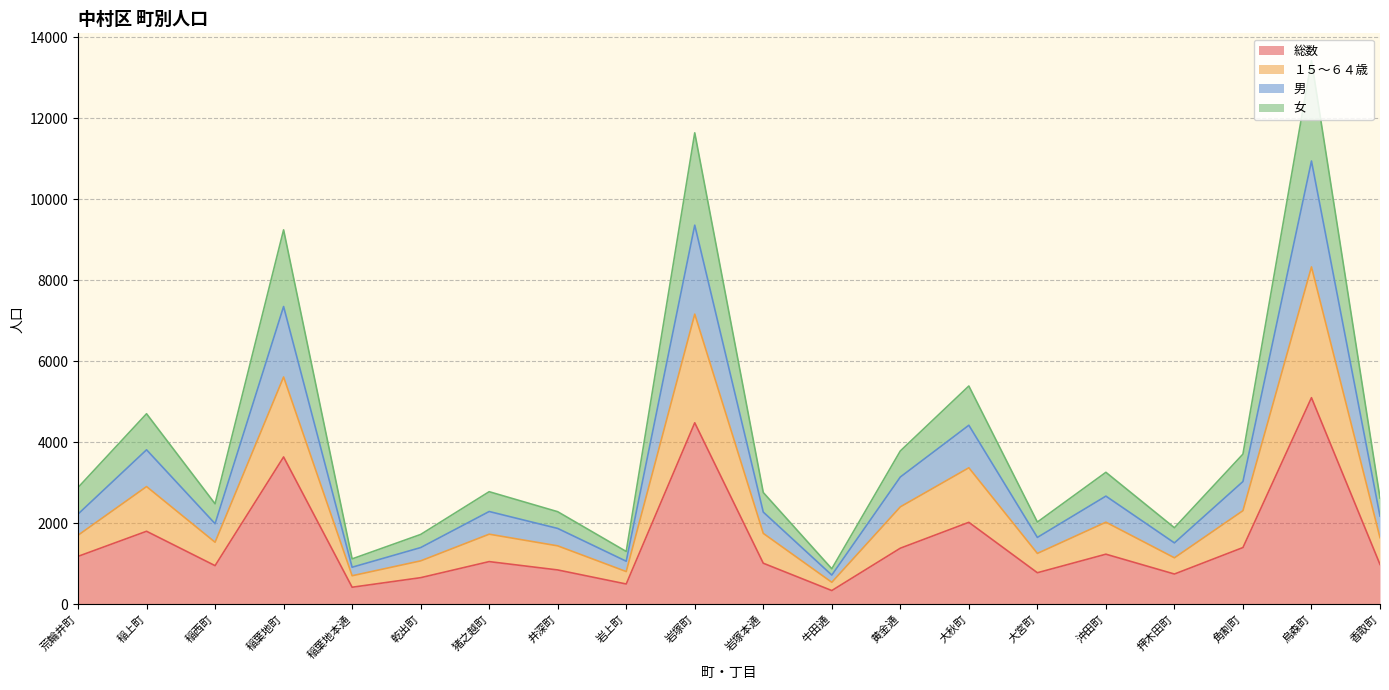

At which category is the sum across all series the highest?

烏森町